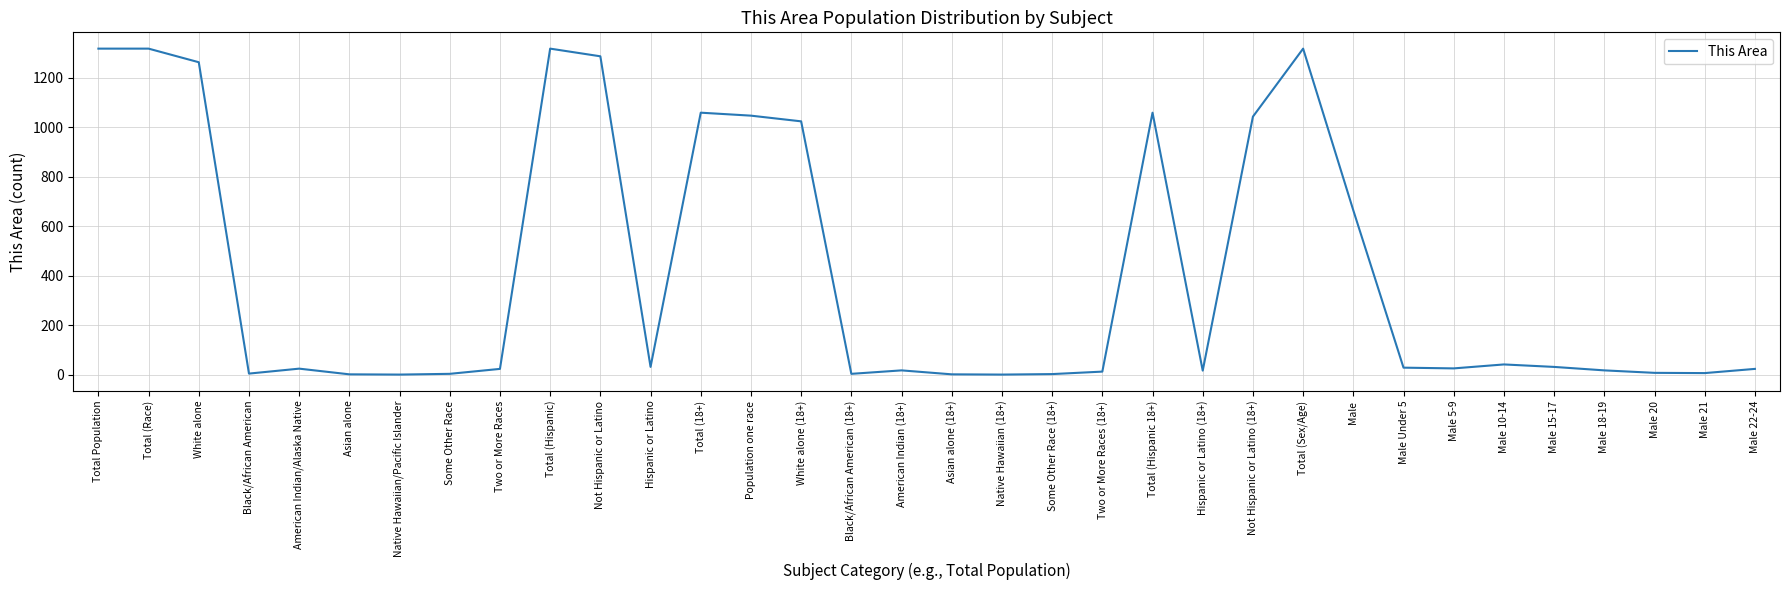

At which label is the value closest to 659?

Male